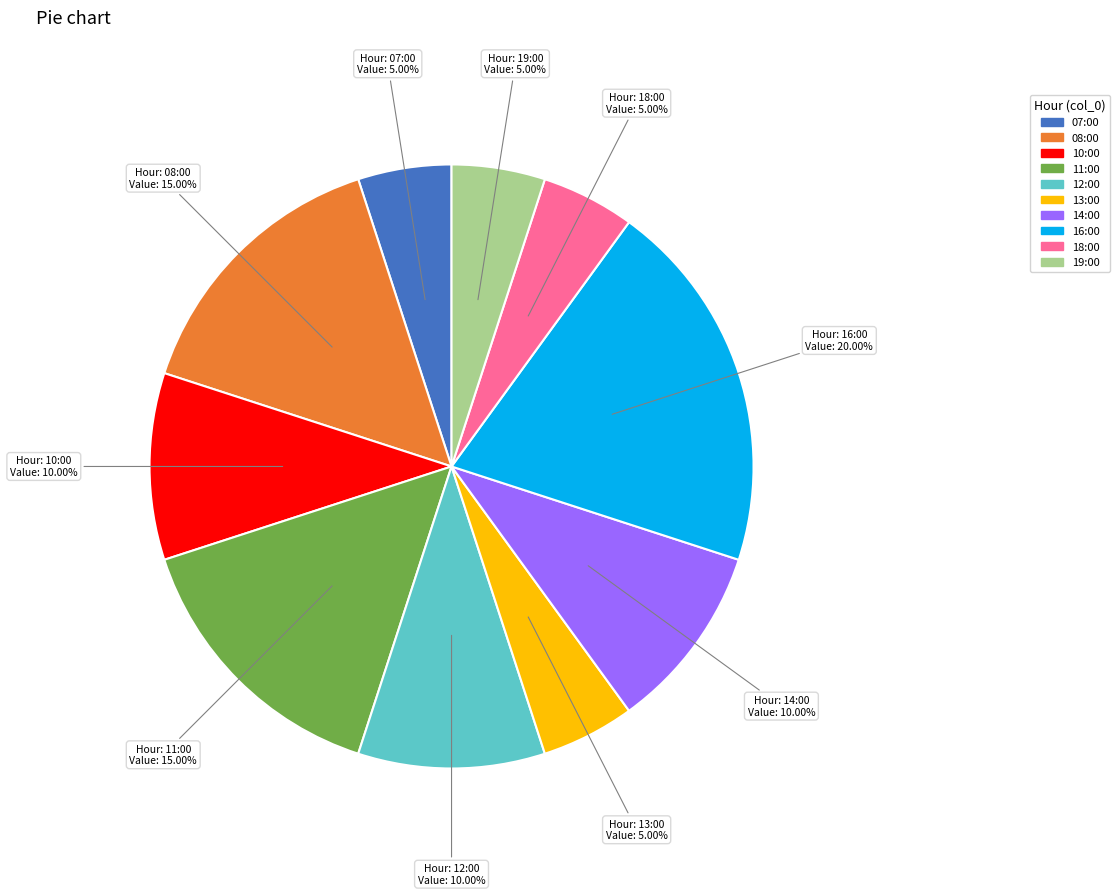

Which has a higher value, 13:00 or 08:00?

08:00